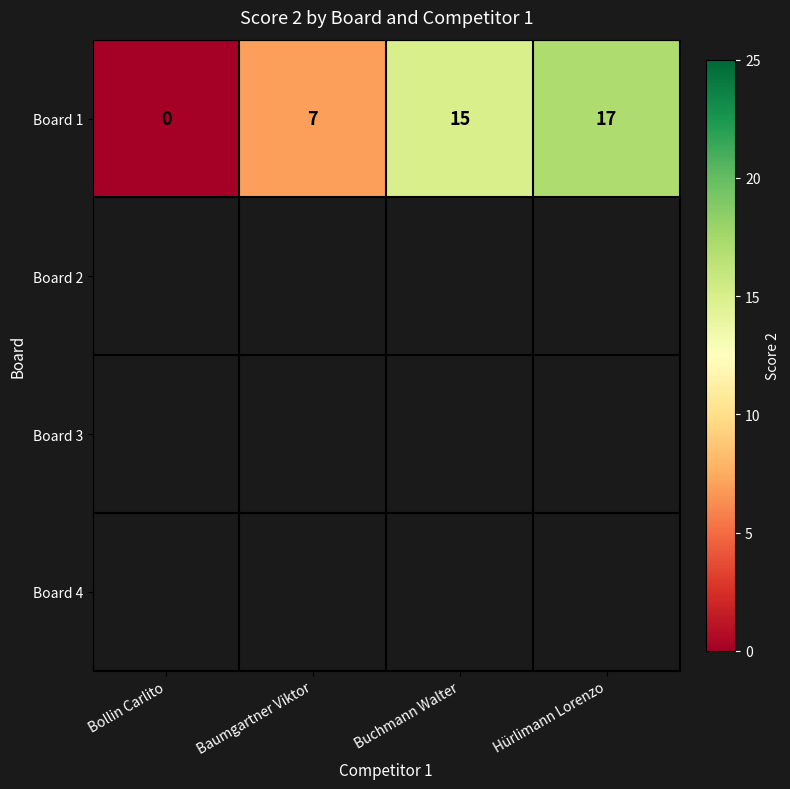

The Board 1 series shows 26 at Hürlimann Lorenzo. True or false?

False